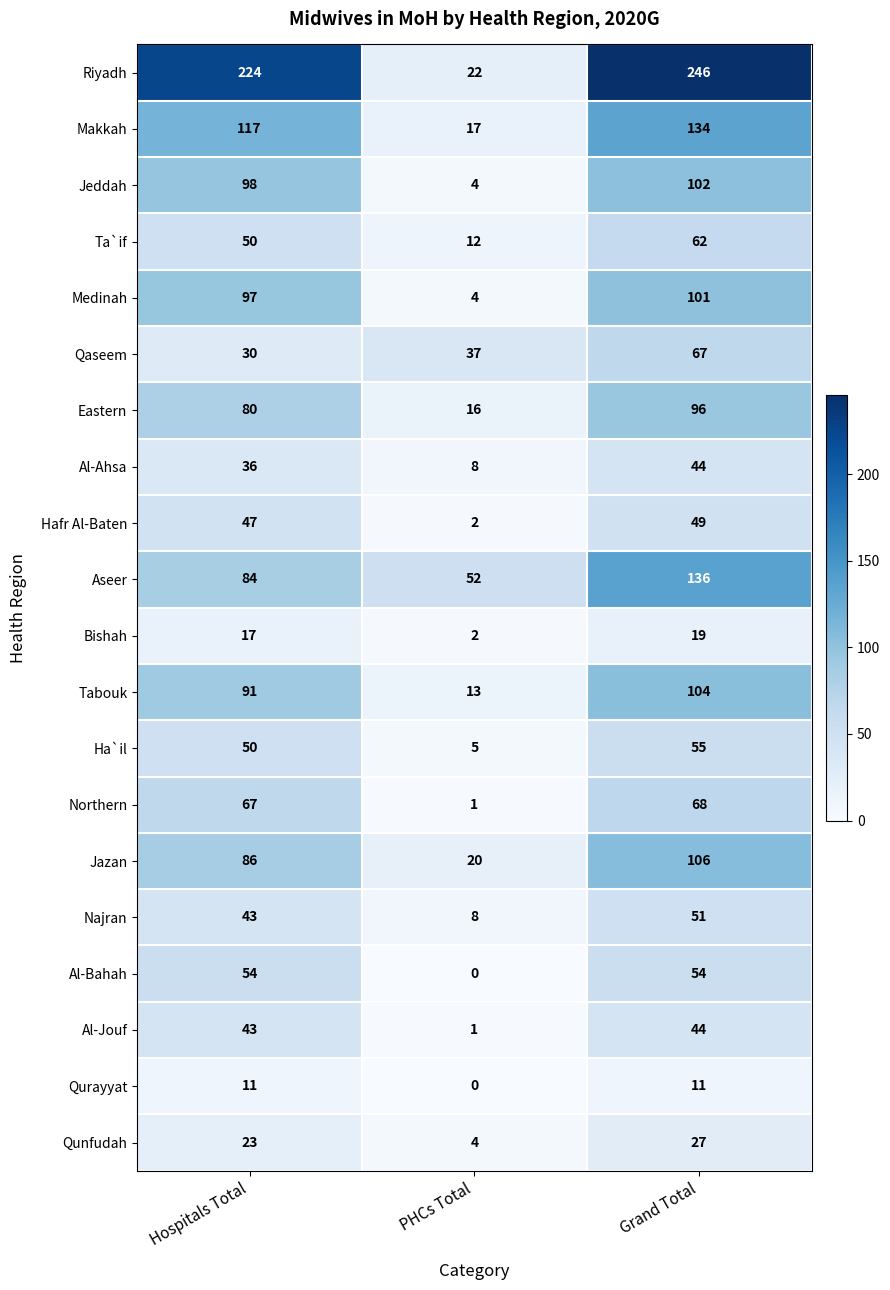

The Aseer series shows 136 at Grand Total. True or false?

True